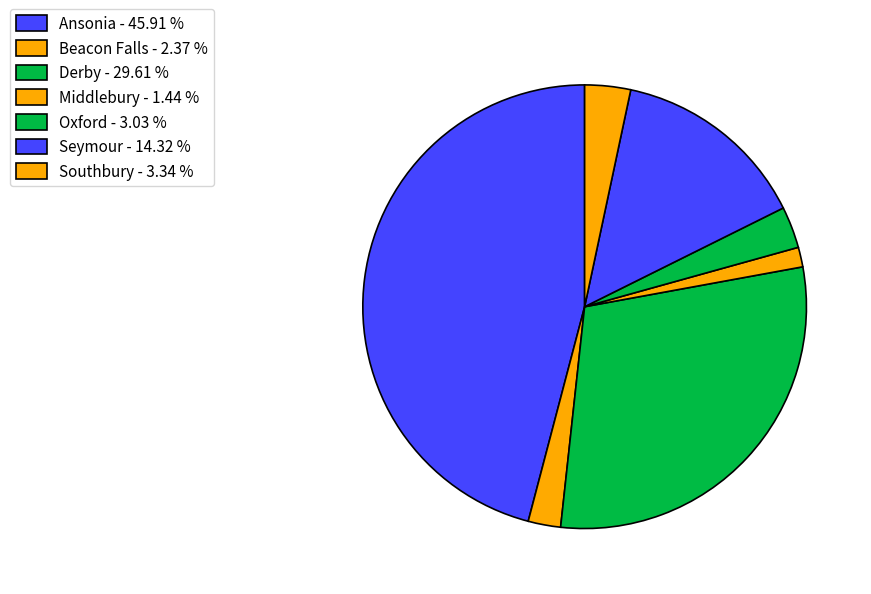

To the nearest percent, what percentage of the pie is Beacon Falls?

2%